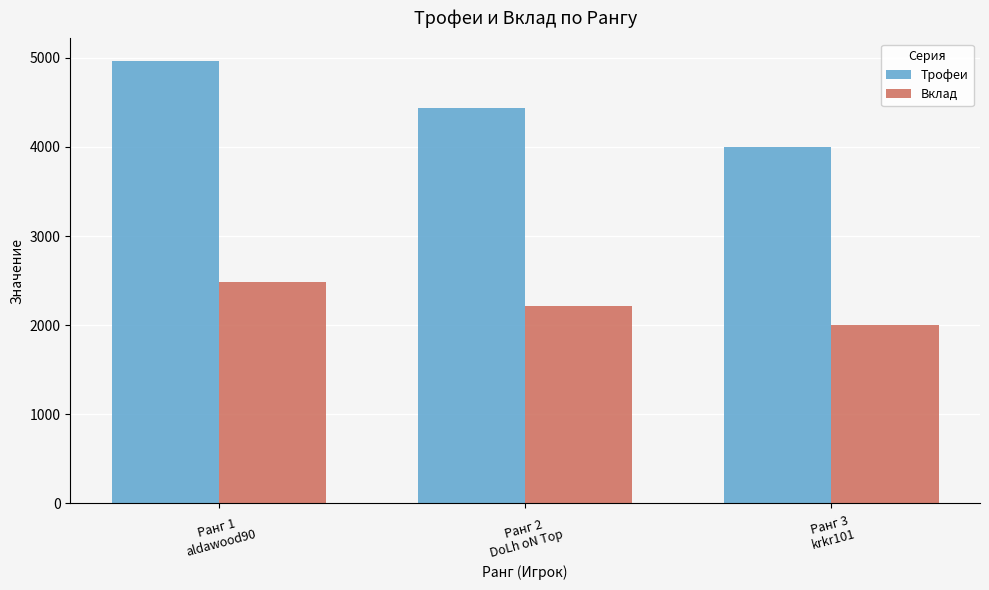

Rank the series at Ранг 1
aldawood90 from lowest to highest value.

Вклад, Трофеи